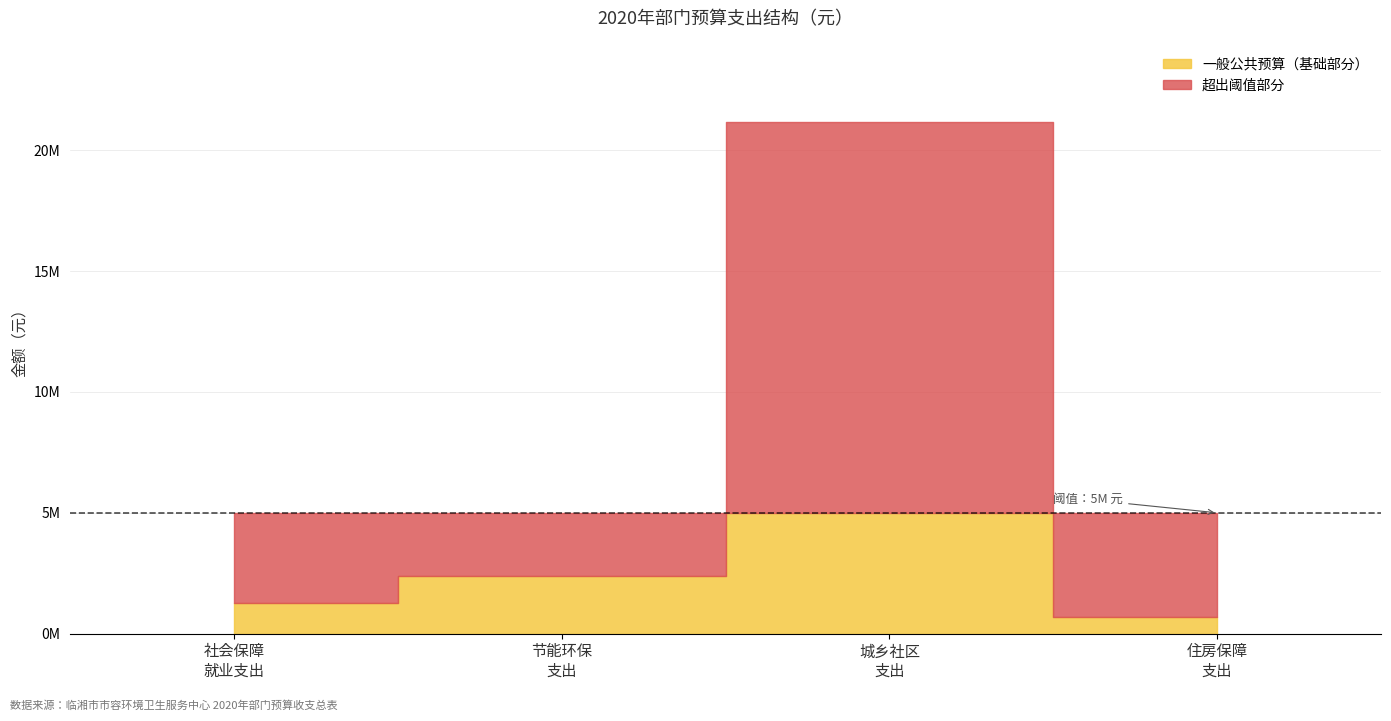

The value of 一般公共预算 at 221、住房保障支出 is 674691.8. True or false?

True